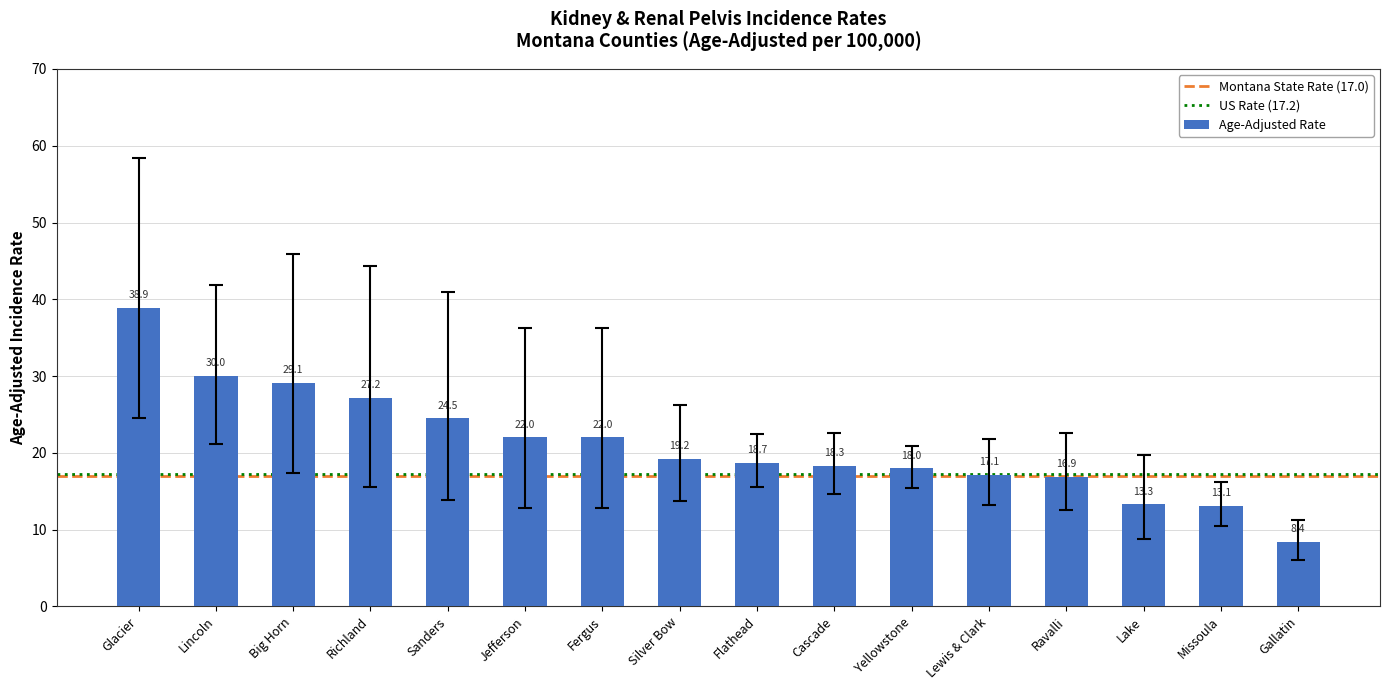

What is the smallest value displayed?

8.4